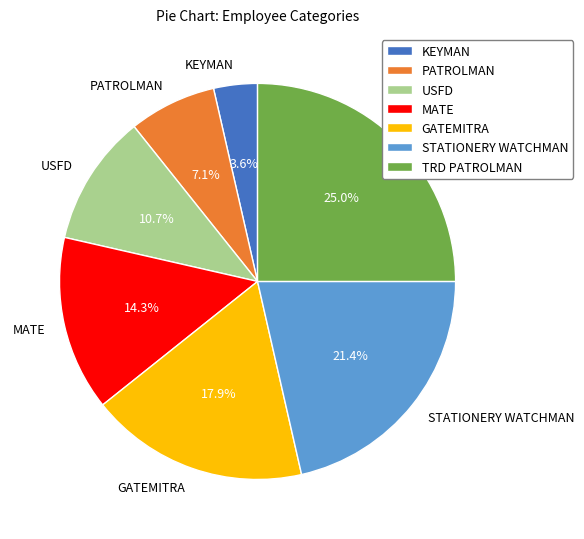

Between KEYMAN and MATE, which is larger?

MATE